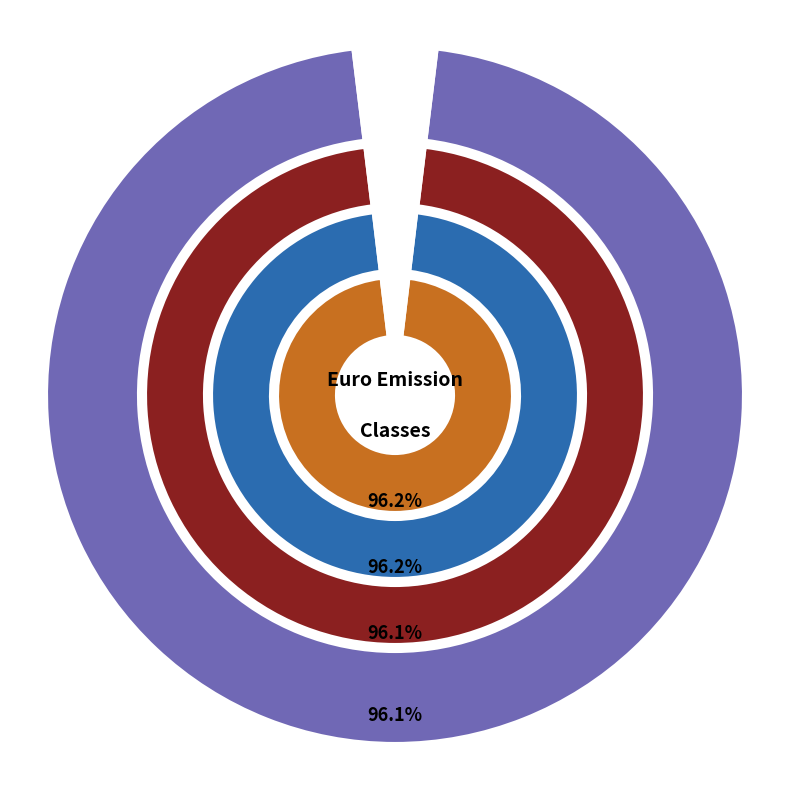

Does any single category account for the majority?

No